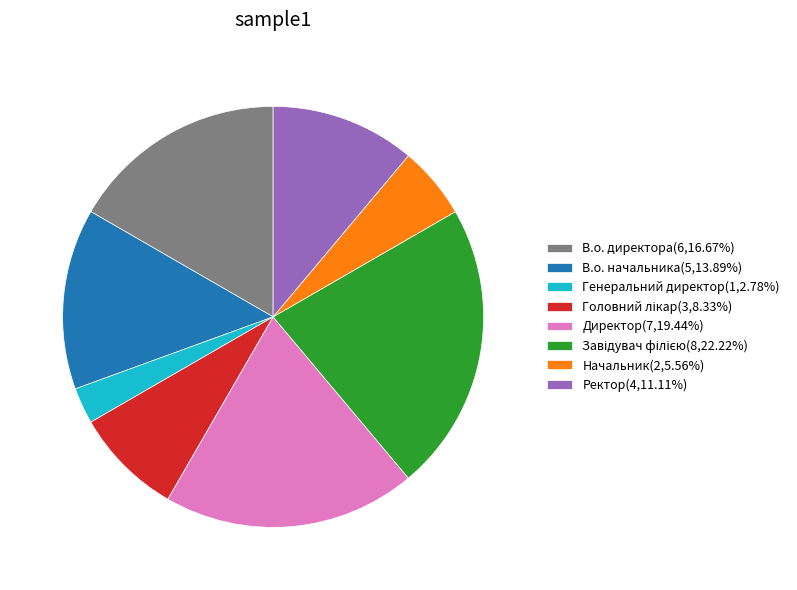

Is it true that Ректор is 4% of the pie?

False